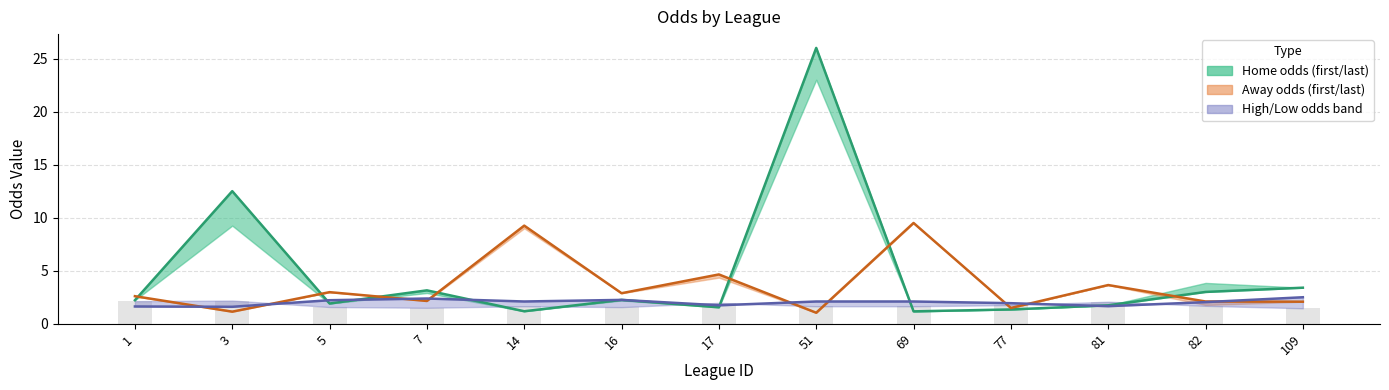

What is the total value across all series at 1?

6.5